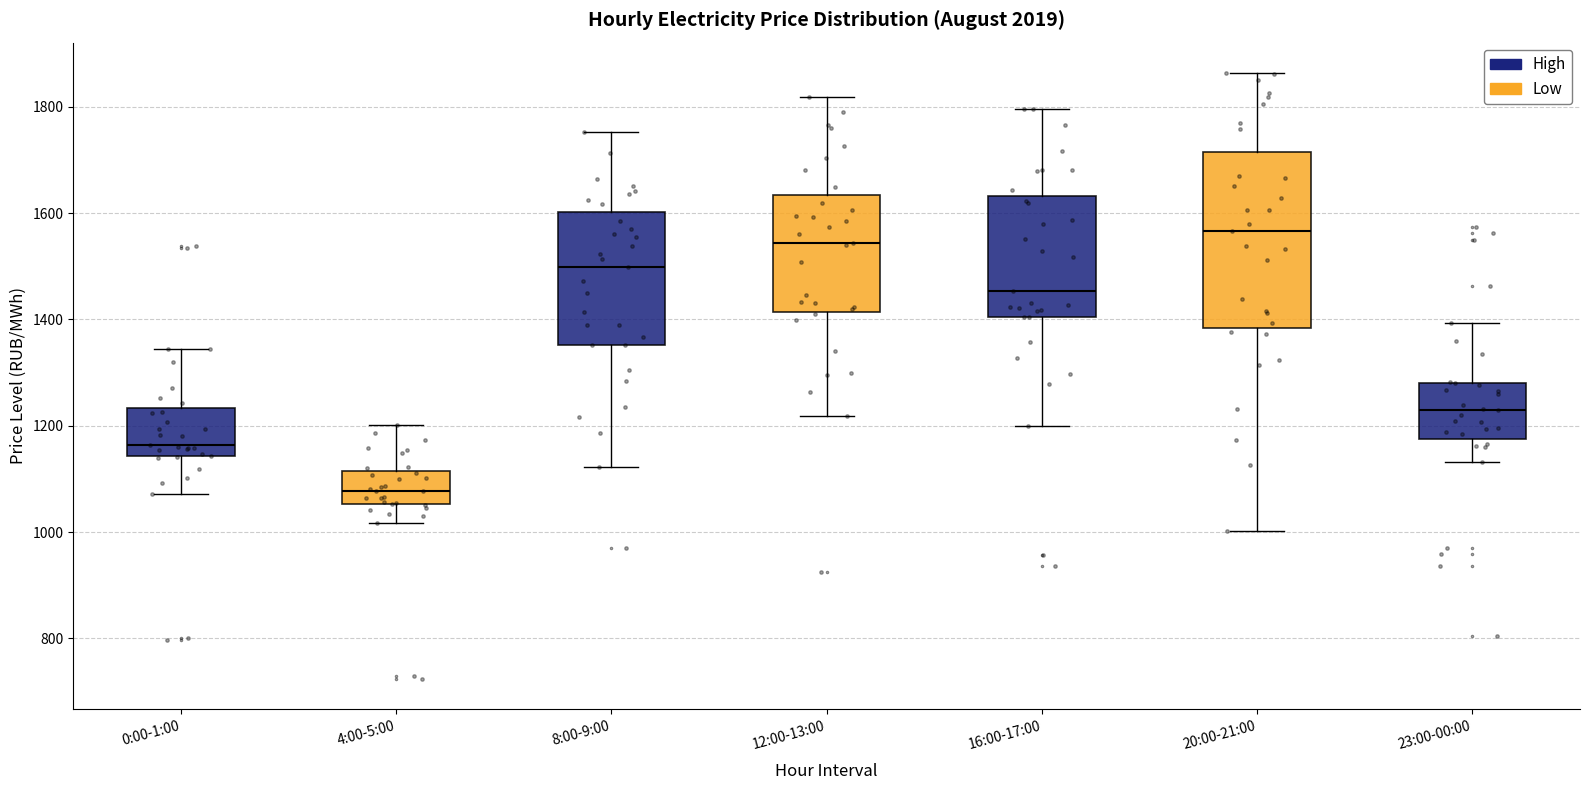

Where does the median line of the box for 8:00-9:00 sit on the y-axis? The values are not printed on the chart, so give them approximately, as read against the axis.

1500